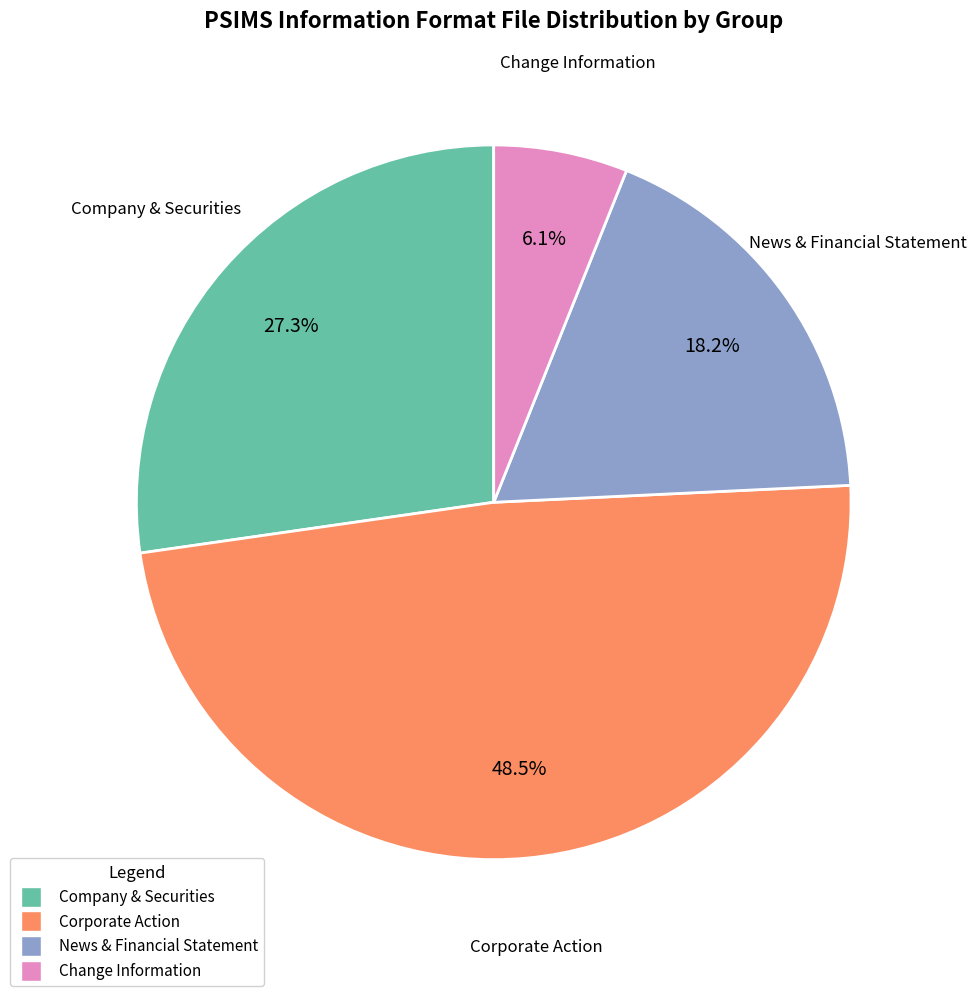

Rank the categories by value from highest to lowest.

Corporate Action, Company & Securities, News & Financial Statement, Change Information